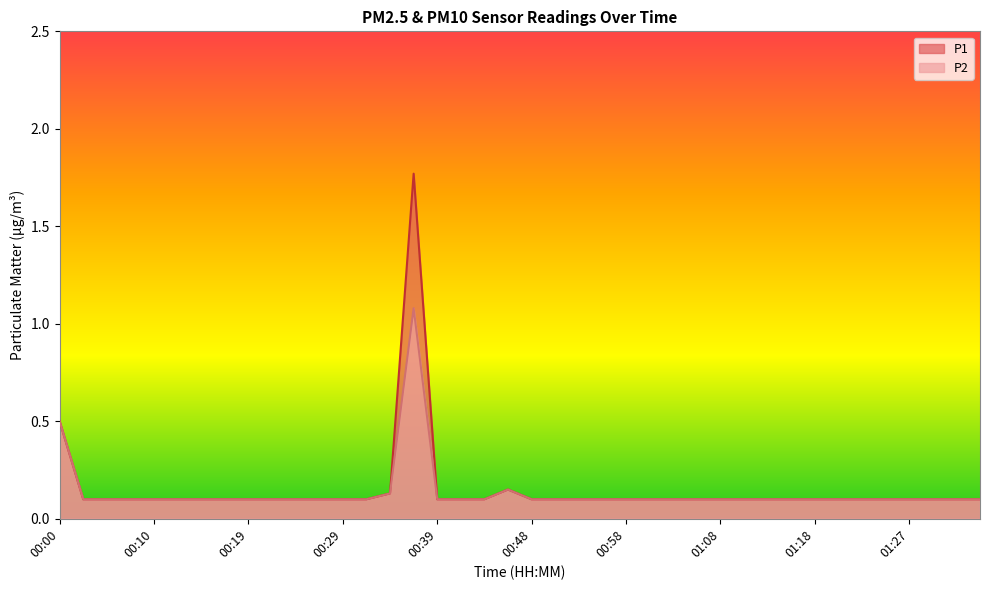

List the series in order of their overall mean, highest first.

P1, P2